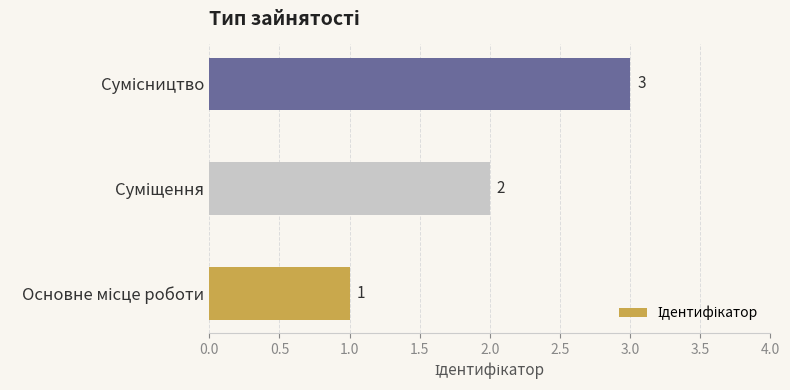

What is the sum of all values?

6